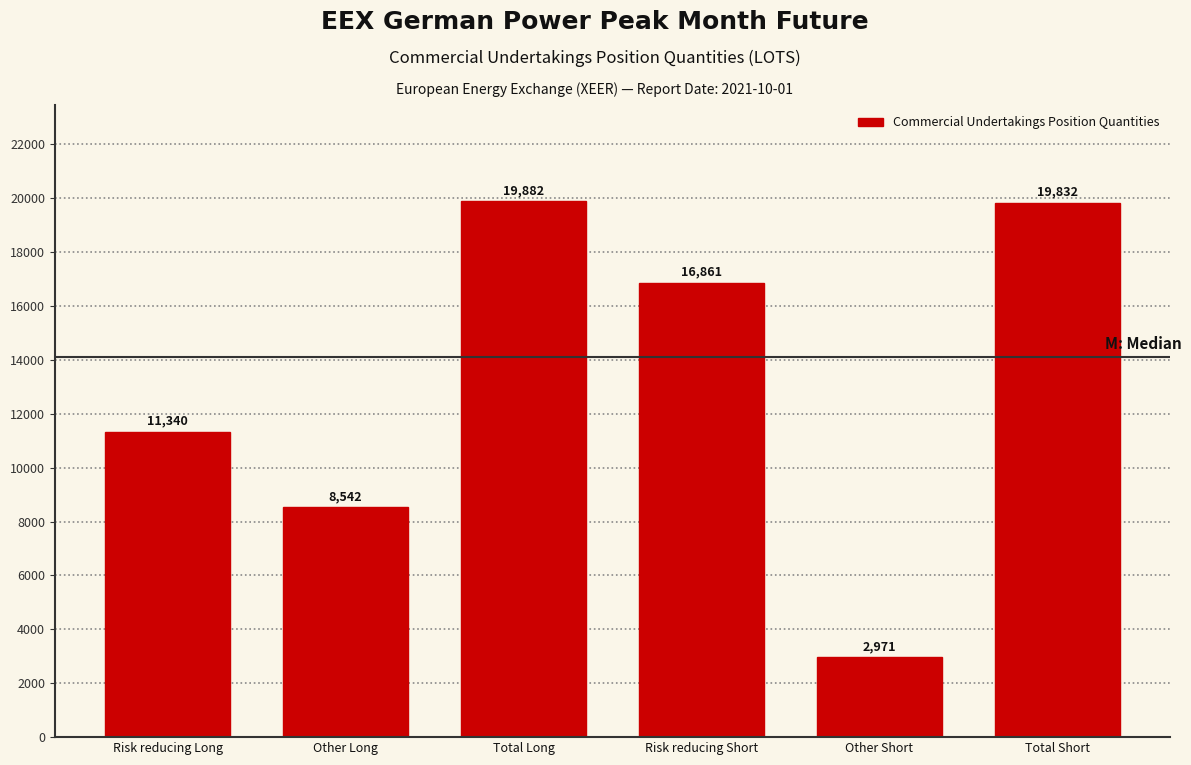

Reading left to right, transcribe all the data shown in this chart.

Risk reducing Long=11340	Other Long=8542	Total Long=19882	Risk reducing Short=16861	Other Short=2971	Total Short=19832